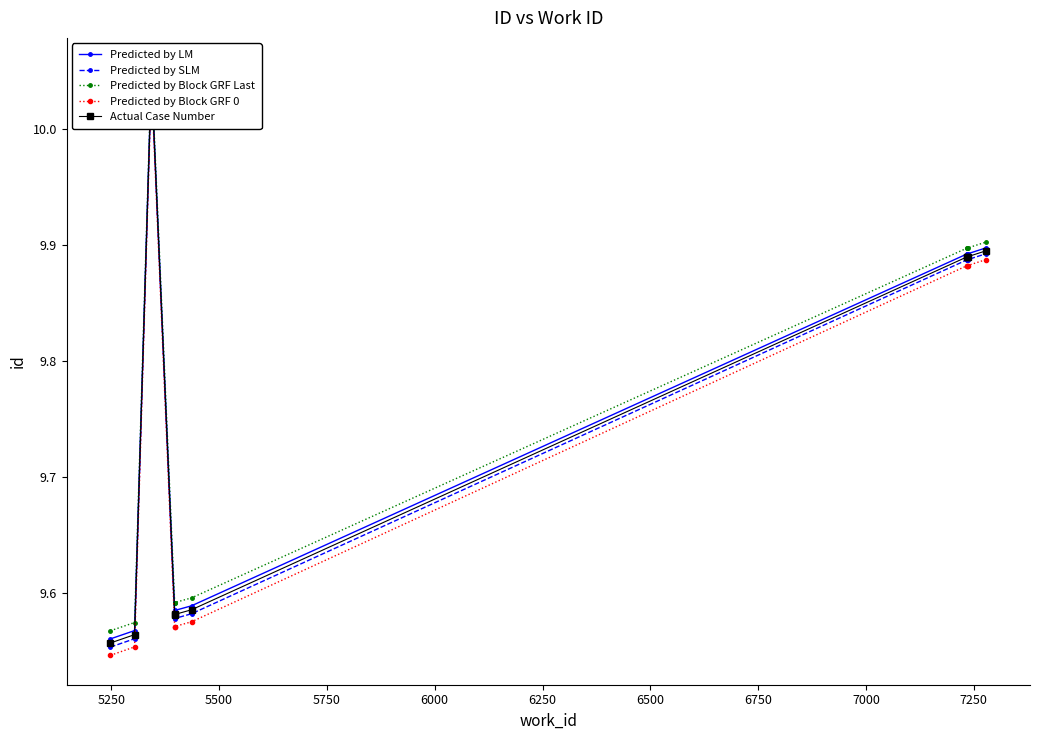

Is the value of Predicted by Block GRF Last at 7000 greater than the value of Predicted by LM at 7250?

No